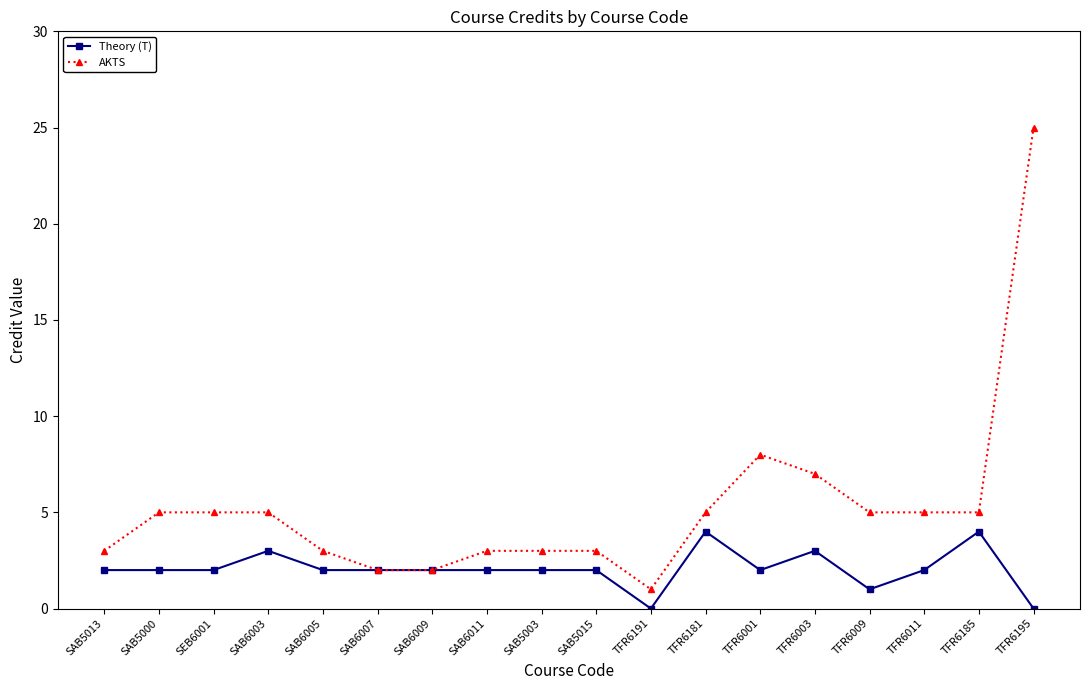

What is the value of the AKTS point at the 5th from the left?

3